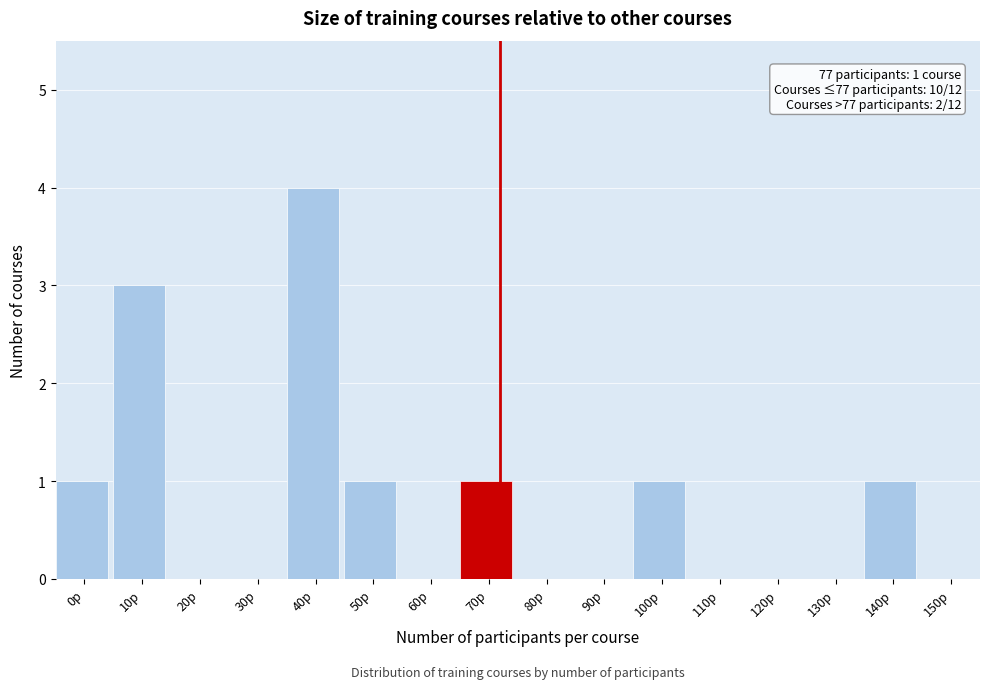

Reading left to right, transcribe all the data shown in this chart.

0p=1	10p=3	20p=0	30p=0	40p=4	50p=1	60p=0	70p=1	80p=0	90p=0	100p=1	110p=0	120p=0	130p=0	140p=1	150p=0